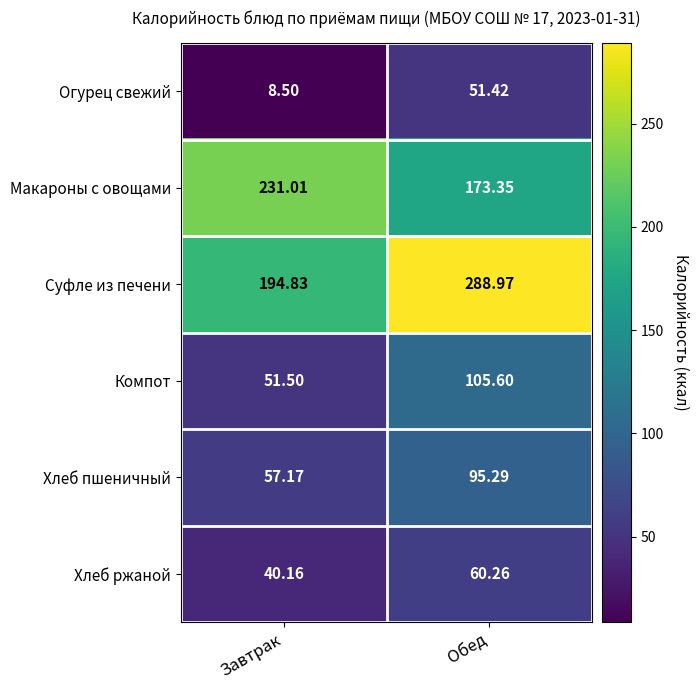

At which label is Хлеб ржаной closest to 50?

Завтрак